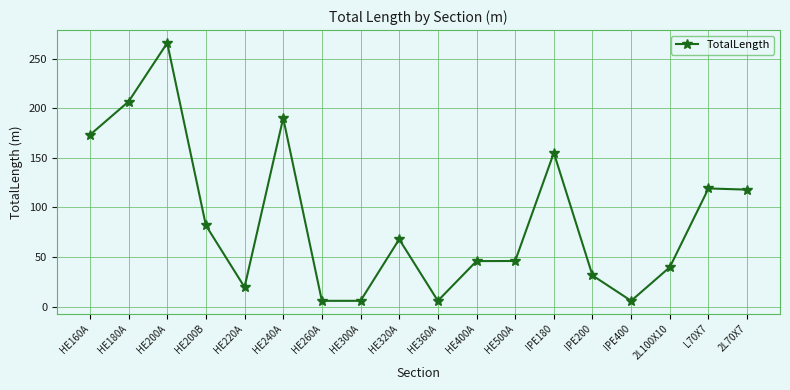

True or false: there are more than 0 points higher than both neighbors.

True